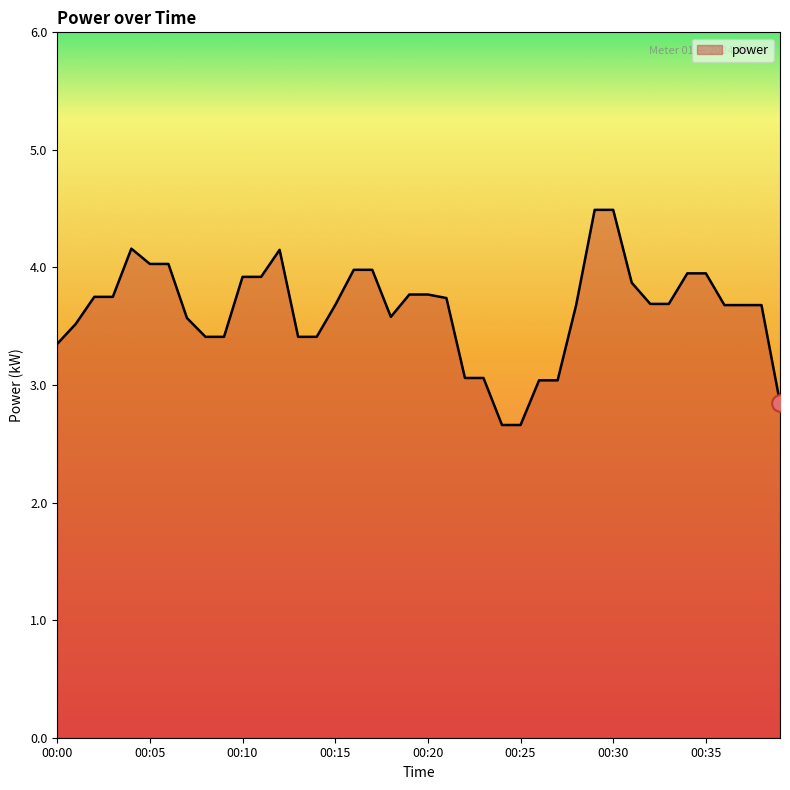

What is the difference between the maximum and minimum values?

1.8